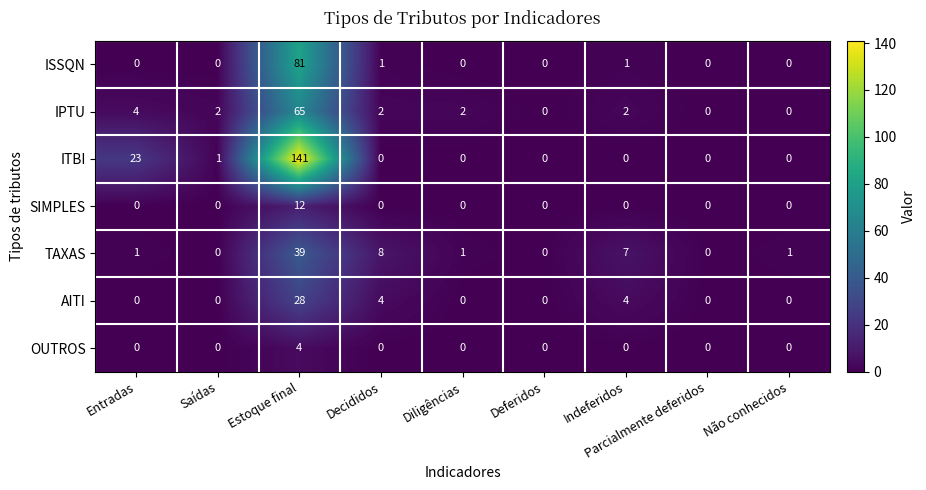

What is the total value across all series at Saídas?

3